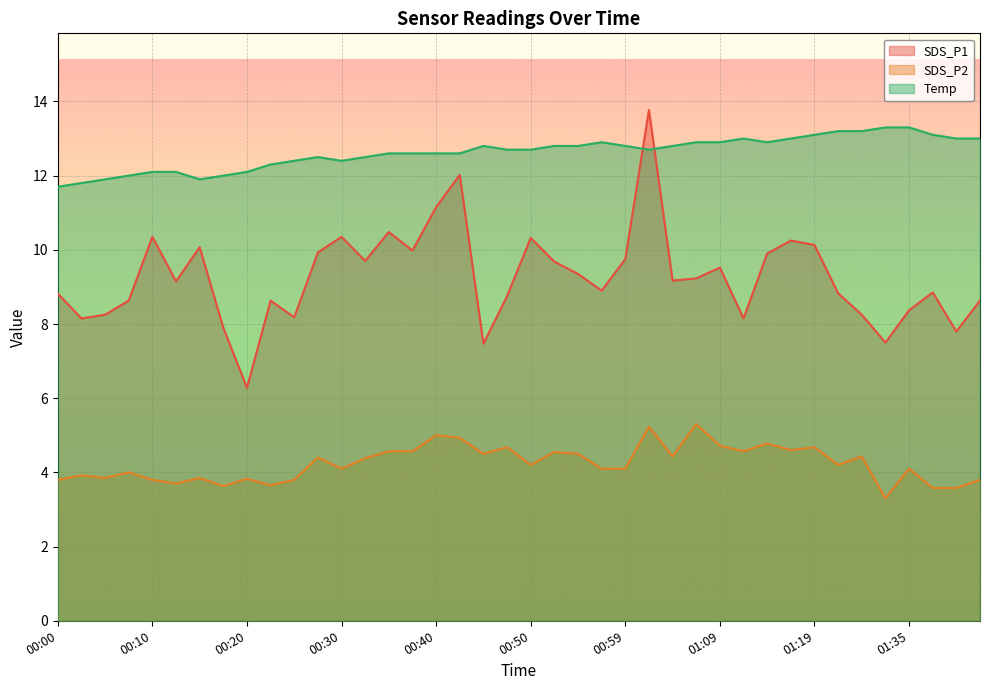

What position from the right is 01:12?

11